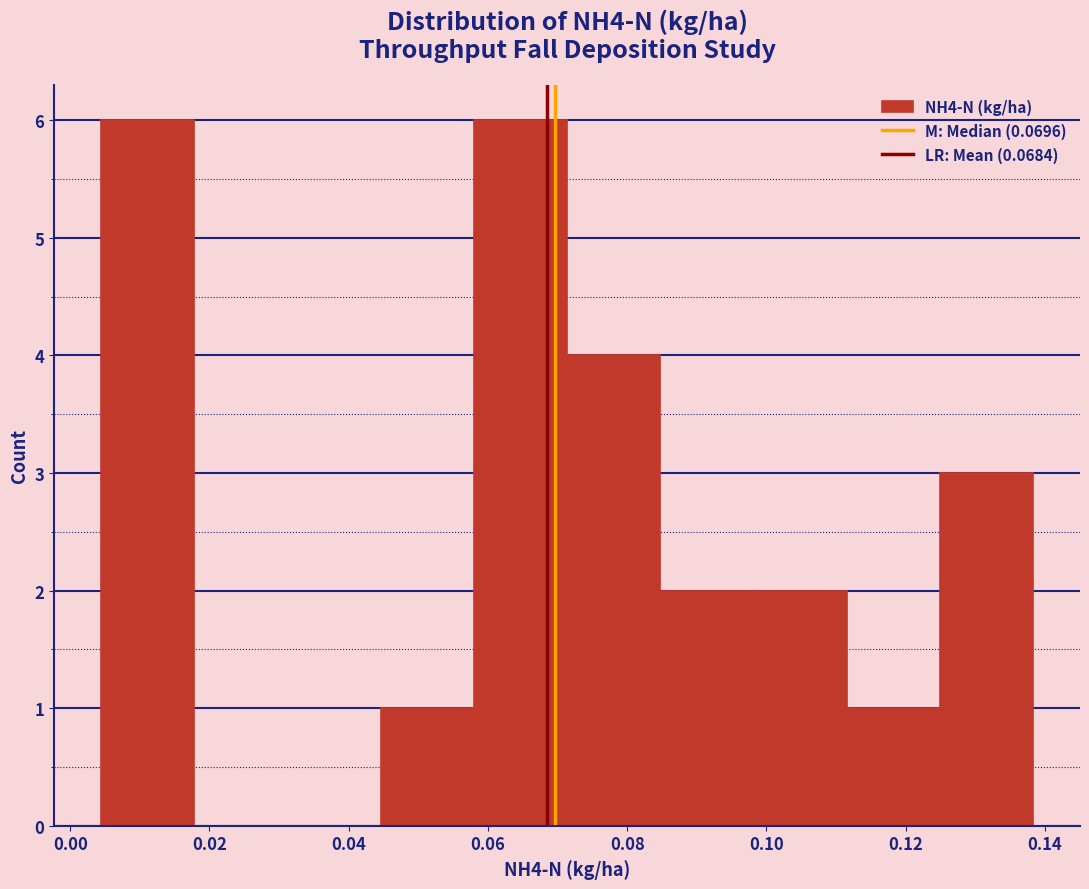

How tall is the bar that spans 0.124 to 0.138 on the x-axis? Neither the bar edges nor the heights are printed on the chart, so give them approximately, as read against the axes.

3